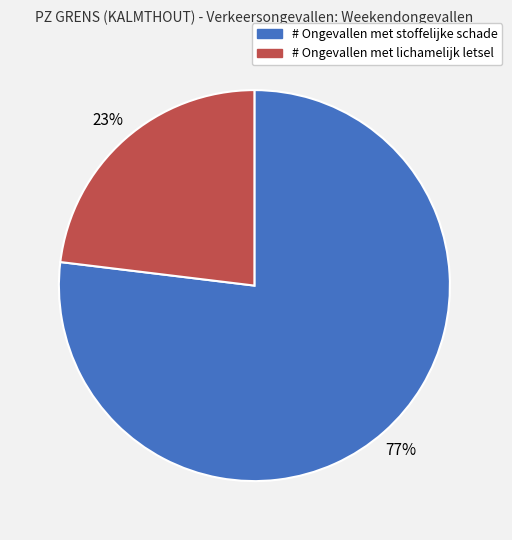

What percentage is the # Ongevallen met lichamelijk letsel slice, to the nearest percent?

23%